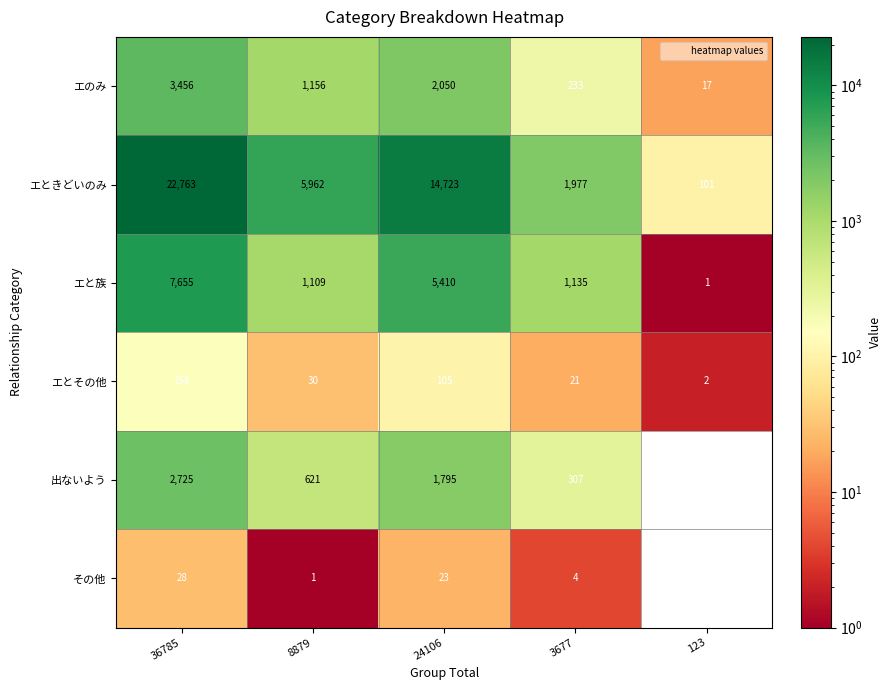

The エときどいのみ series shows 22763 at 36785. True or false?

True